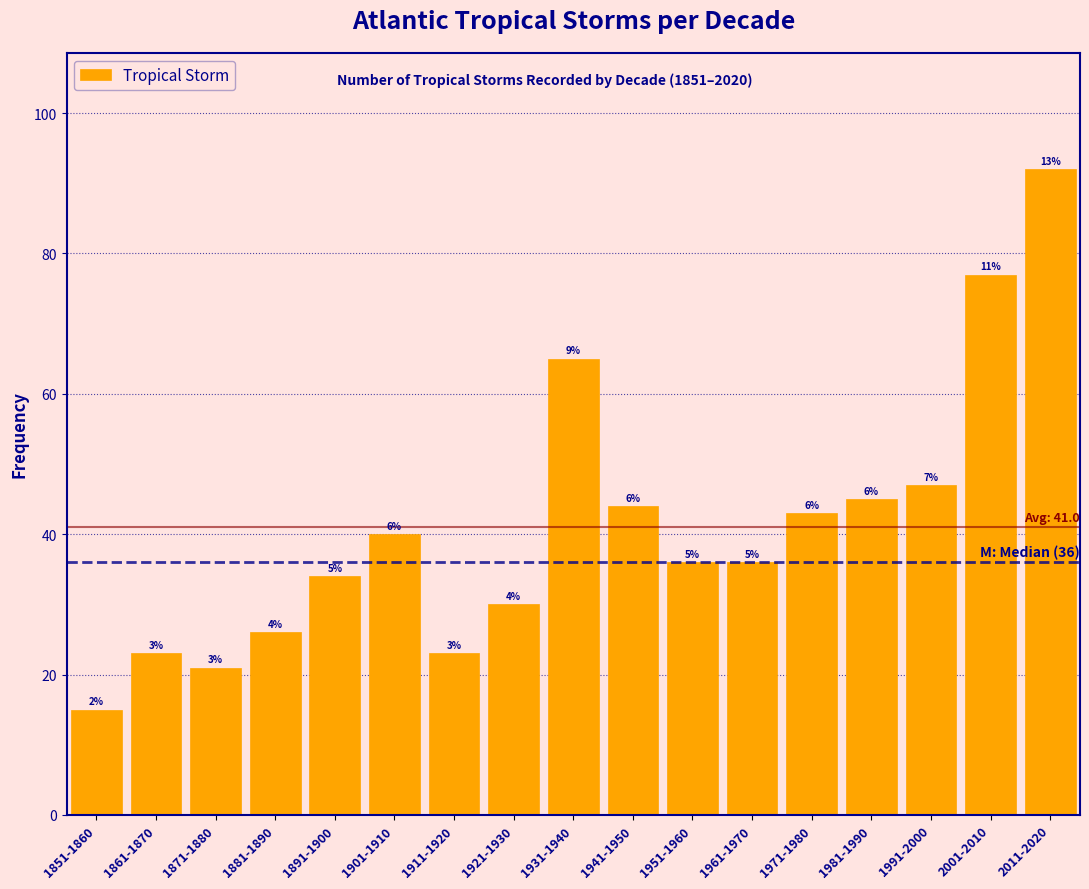

Are the bars horizontal?

No